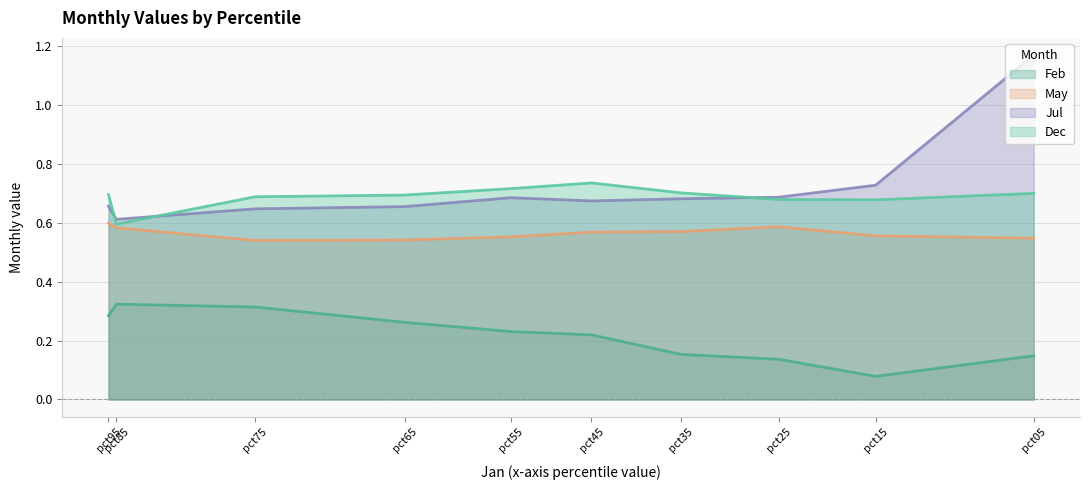

Reading left to right, transcribe all the data shown in this chart.

Feb: pct05=0.1	pct15=0.1	pct25=0.1	pct35=0.2	pct45=0.2	pct55=0.2	pct65=0.3	pct75=0.3	pct85=0.3	pct95=0.3
May: pct05=0.5	pct15=0.6	pct25=0.6	pct35=0.6	pct45=0.6	pct55=0.6	pct65=0.5	pct75=0.5	pct85=0.6	pct95=0.6
Jul: pct05=1.2	pct15=0.7	pct25=0.7	pct35=0.7	pct45=0.7	pct55=0.7	pct65=0.7	pct75=0.6	pct85=0.6	pct95=0.7
Dec: pct05=0.7	pct15=0.7	pct25=0.7	pct35=0.7	pct45=0.7	pct55=0.7	pct65=0.7	pct75=0.7	pct85=0.6	pct95=0.7